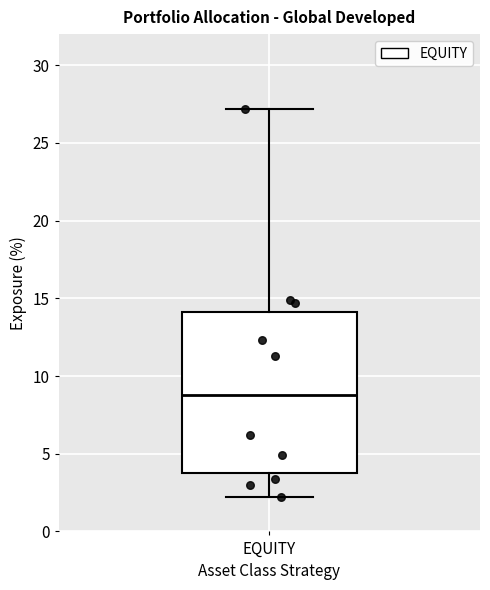

Where is the lower edge of the box for EQUITY on the y-axis? The values are not printed on the chart, so give them approximately, as read against the axis.

4